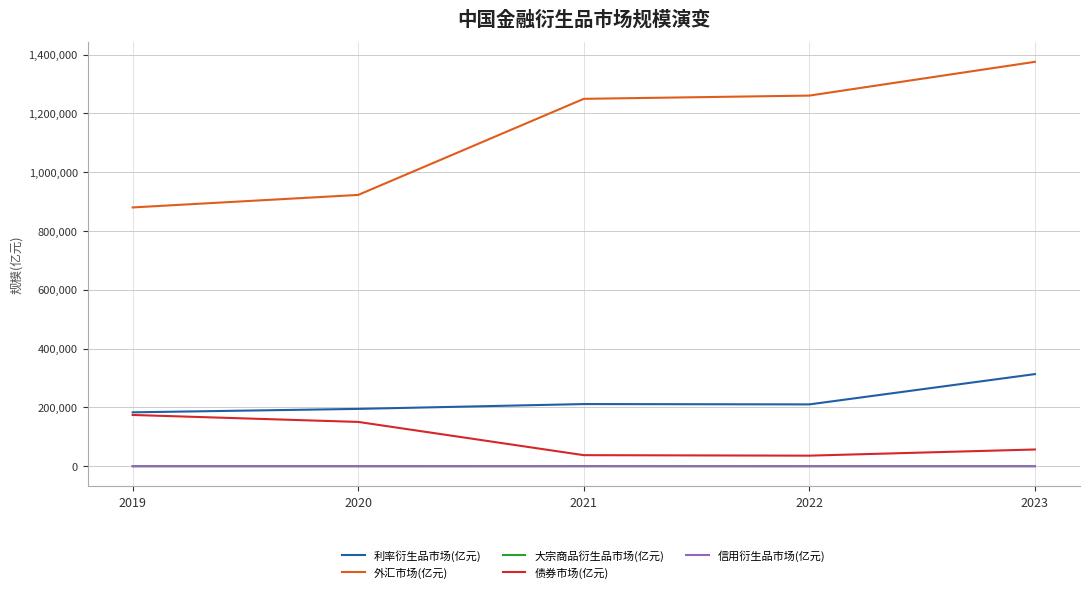

The value of 信用衍生品市场(亿元) at 2020 is 0.0. True or false?

True